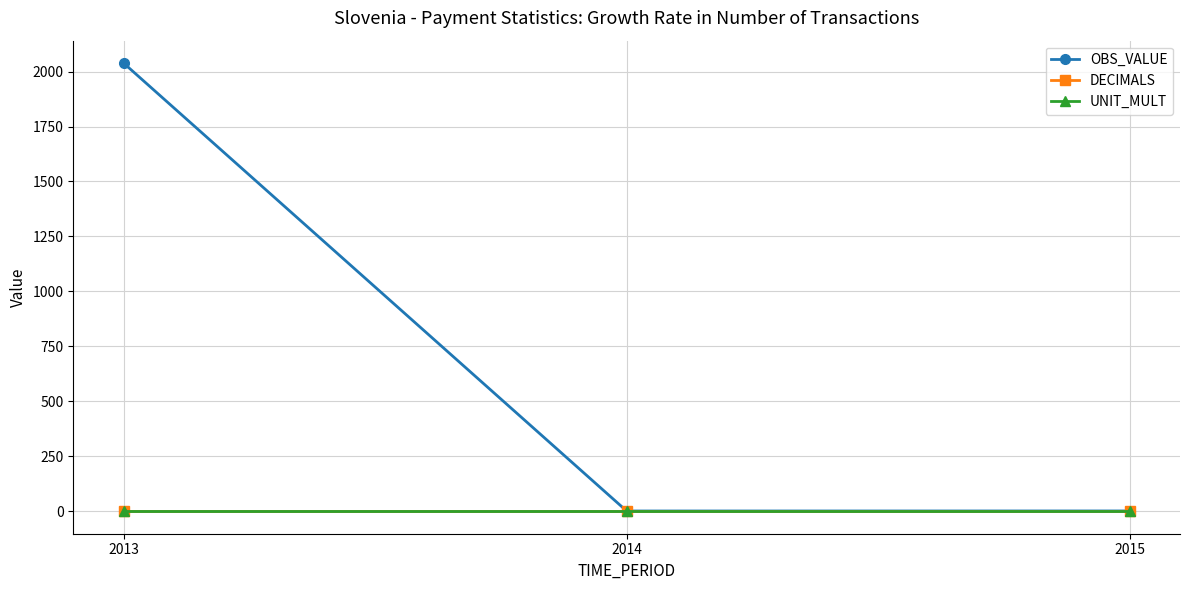

What is the value of the OBS_VALUE point at the 2nd from the left?

1.4